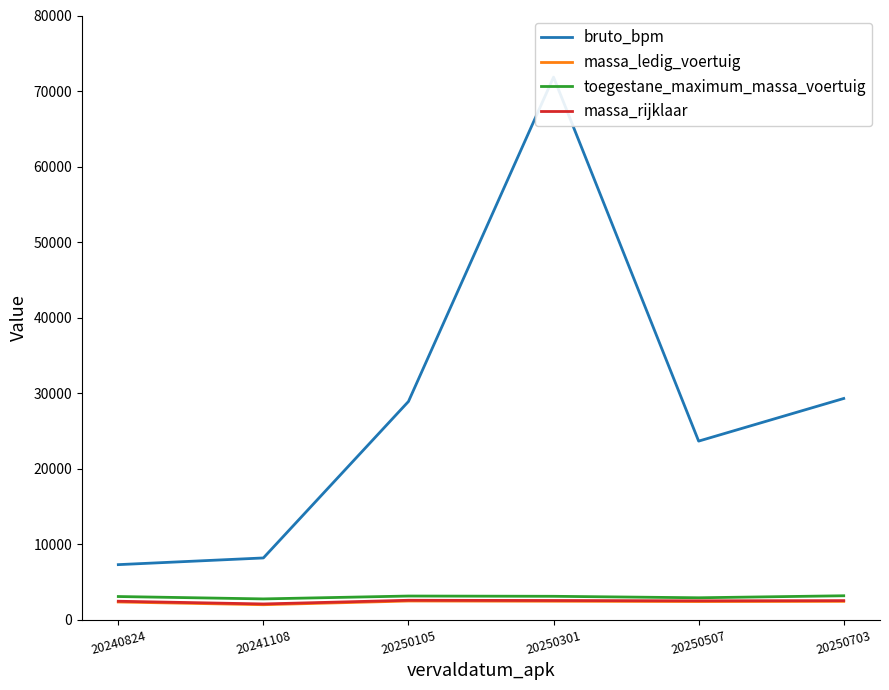

Which category has the lowest value across all series?

20241108